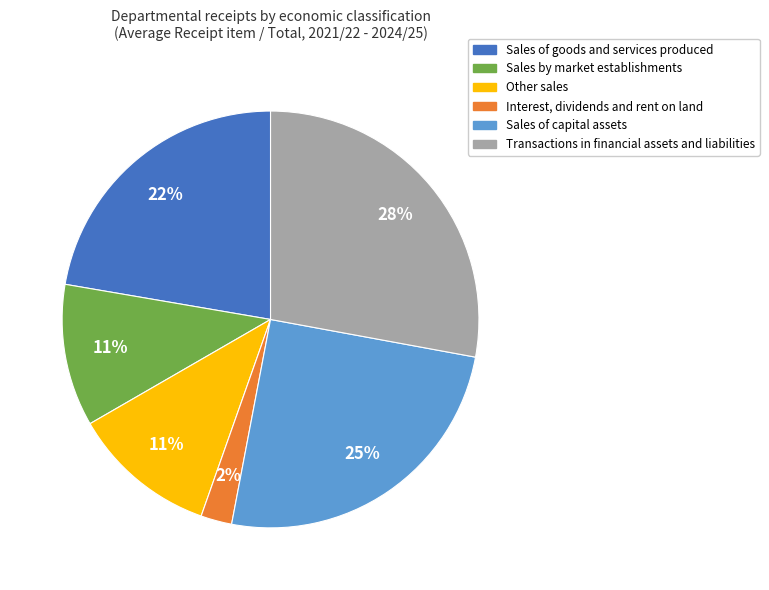

Is the sum of Interest, dividends and rent on land and Sales of goods and services greater than half?

No